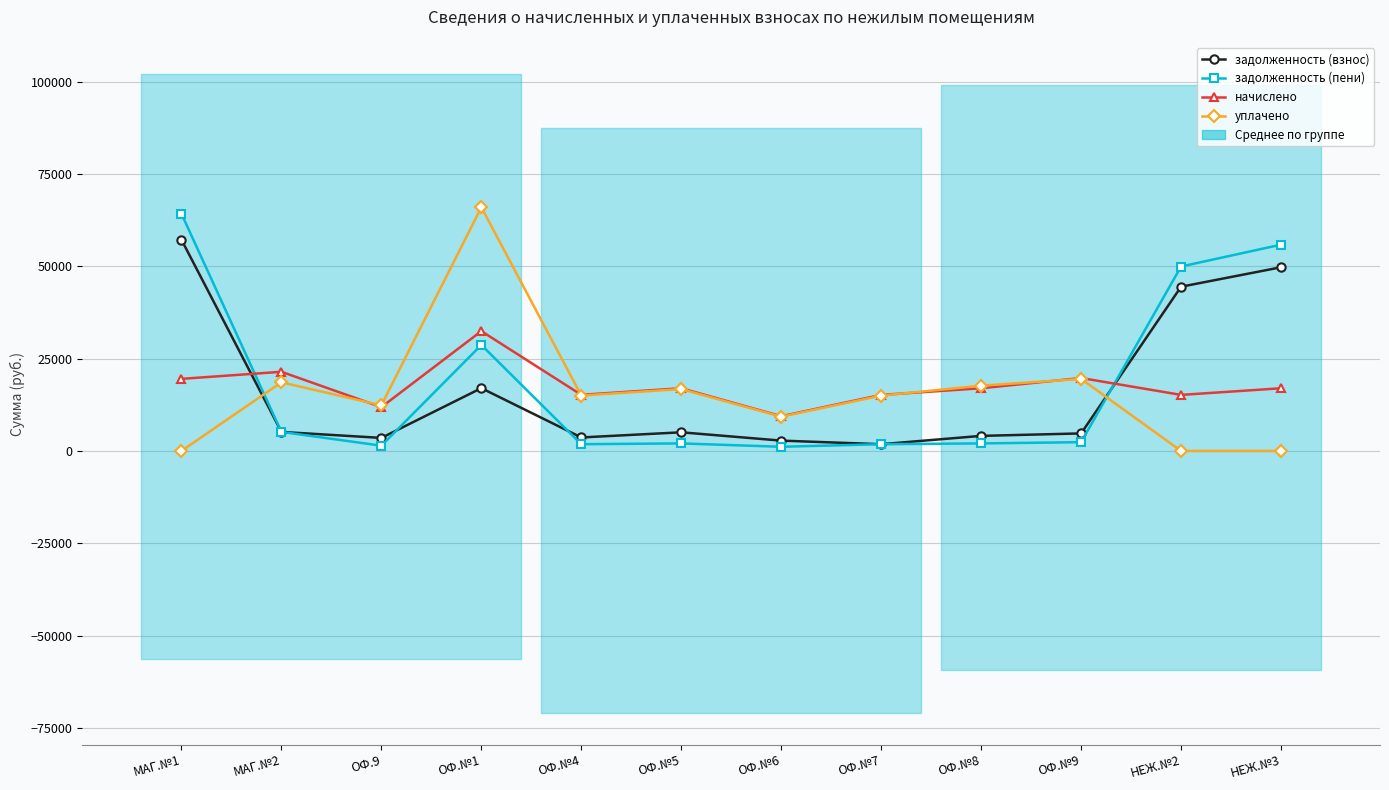

Reading left to right, what are all the values shown in this chart?

задолженность (взнос): 57207.2	5152.0	3528.6	17006.7	3652.0	5048.0	2796.2	1824.0	4080.0	4748.0	44478.2	49745.4
задолженность (пени): 64245.2	5152.0	1426.0	28706.7	1826.0	2040.0	1130.0	1824.0	2040.0	2374.0	49950.2	55865.4
начислено: 19522.3	21436.2	11866.5	32453.8	15195.1	16975.9	9403.3	15178.4	16975.9	19755.2	15178.4	16975.9
уплачено: 0.0	18587.1	12352.7	66000.0	15001.5	16759.6	9283.5	14985.1	17671.5	19503.6	0.0	0.0